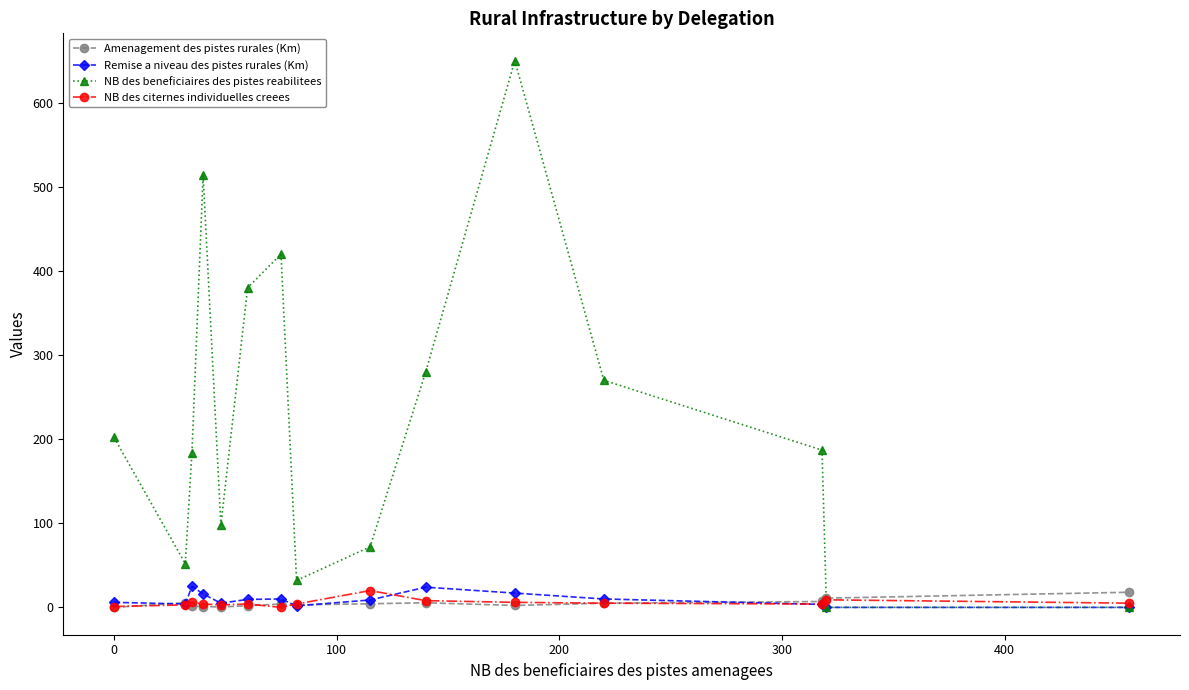

What is the maximum value for NB des beneficiaires des pistes reabilitees?

650.0